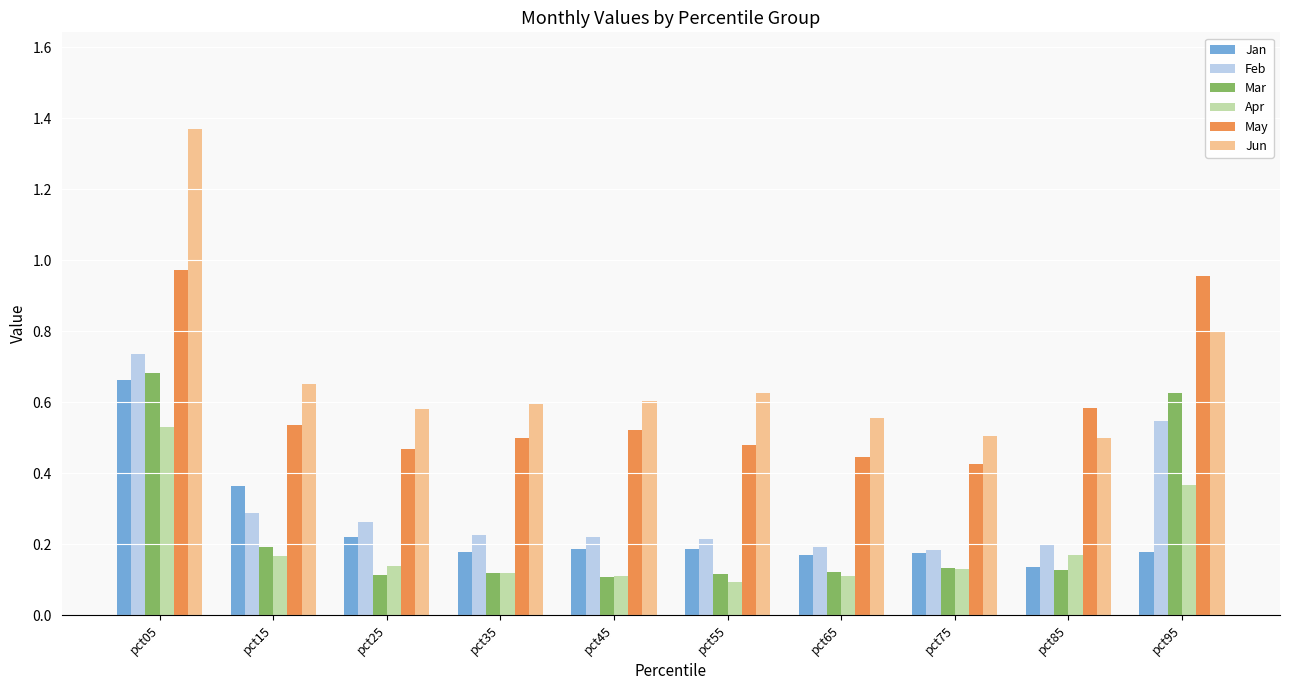

How many Jun values are between 0 and 1?

9